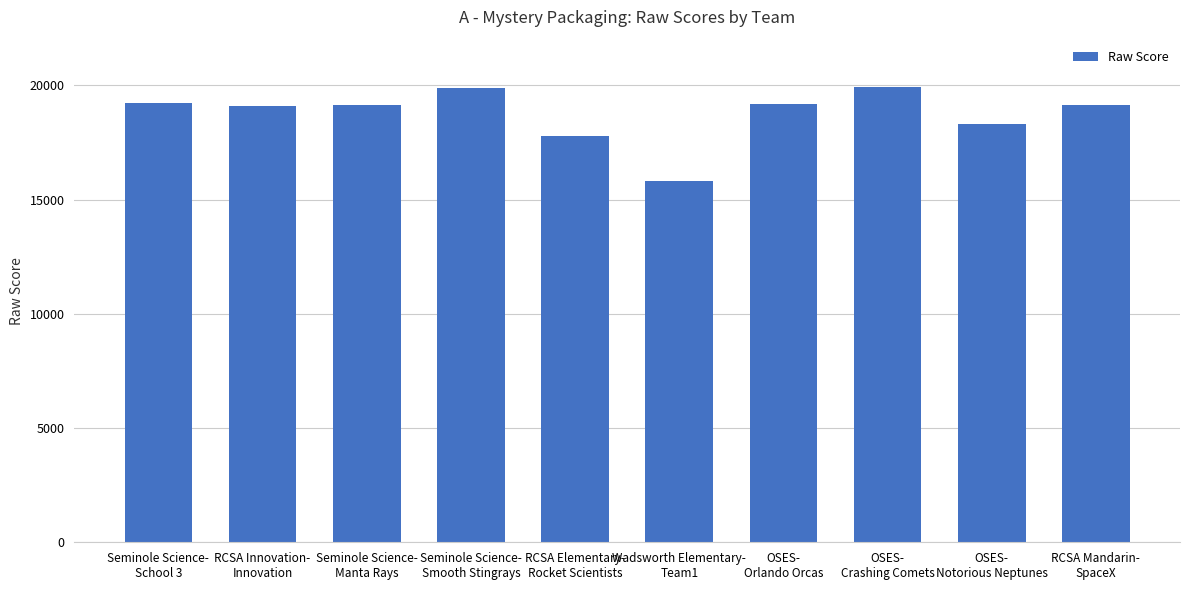

Is it true that the value at OSES-
Notorious Neptunes is 25932?

False